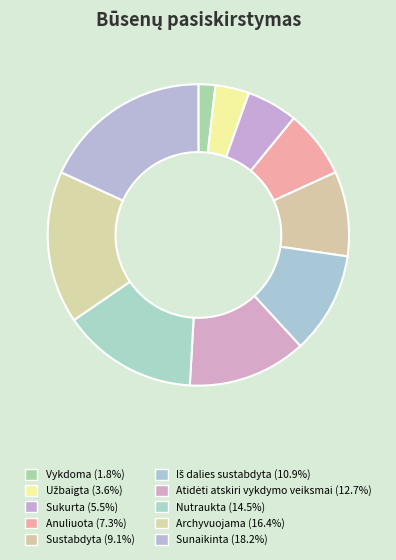

How many segments does this pie chart have?

10